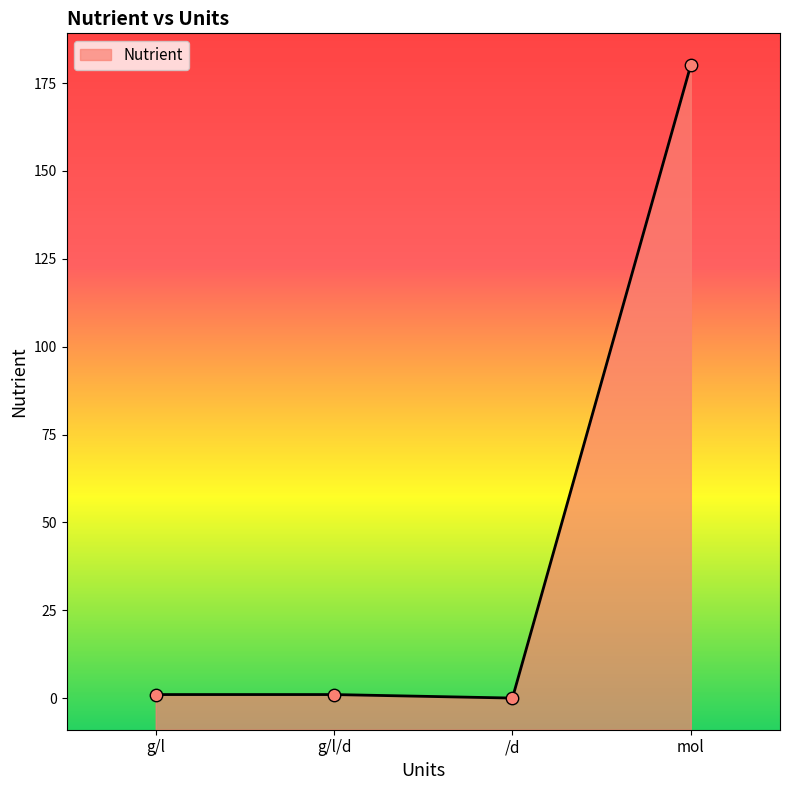

Which has a higher value, /d or g/l/d?

g/l/d